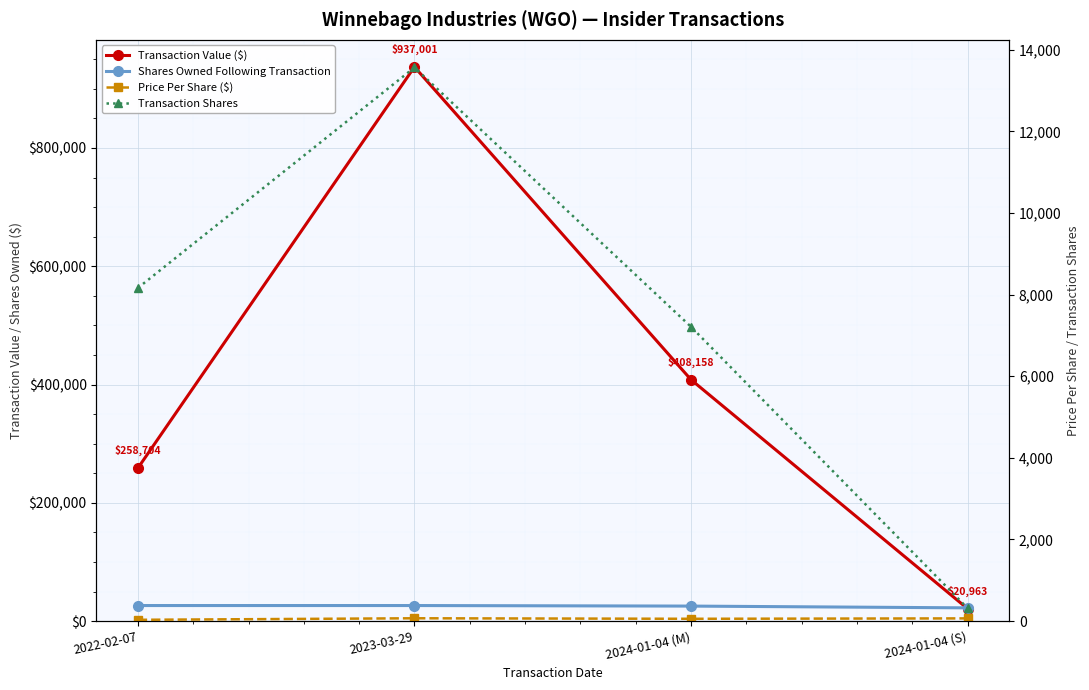

Reading left to right, extract all data points from this chart.

Transaction Value ($): 2022-02-07=258704.0	2023-03-29=937001.0	2024-01-04 (M)=408158.0	2024-01-04 (S)=20963.0
Shares Owned Following Transaction: 2022-02-07=26309.0	2023-03-29=26309.0	2024-01-04 (M)=25383.0	2024-01-04 (S)=22389.0
Price Per Share ($): 2022-02-07=31.7	2023-03-29=69.1	2024-01-04 (M)=56.6	2024-01-04 (S)=66.3
Transaction Shares: 2022-02-07=8161.0	2023-03-29=13564.0	2024-01-04 (M)=7210.0	2024-01-04 (S)=316.0